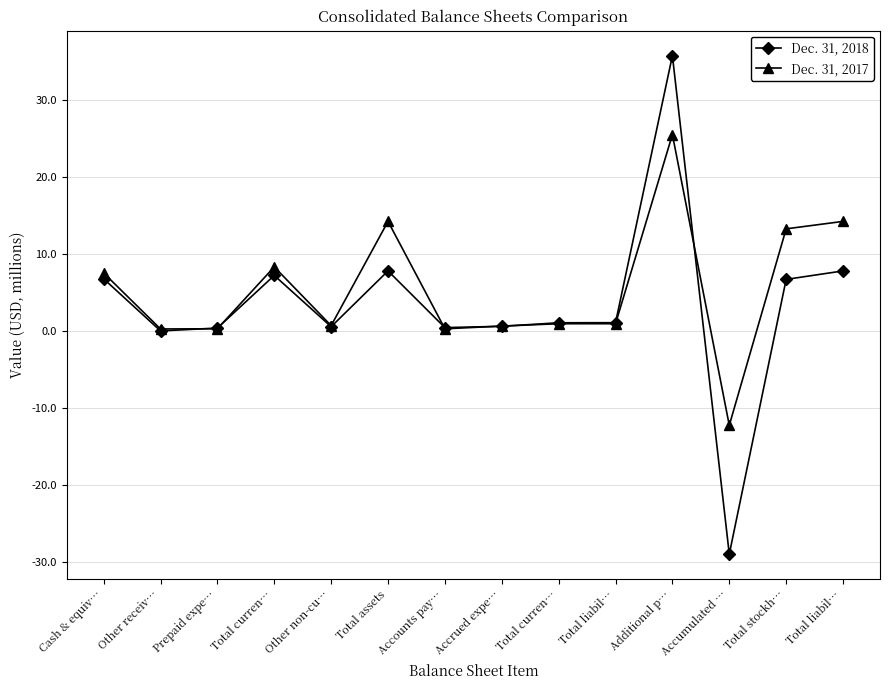

How many lines are shown in the chart?

2